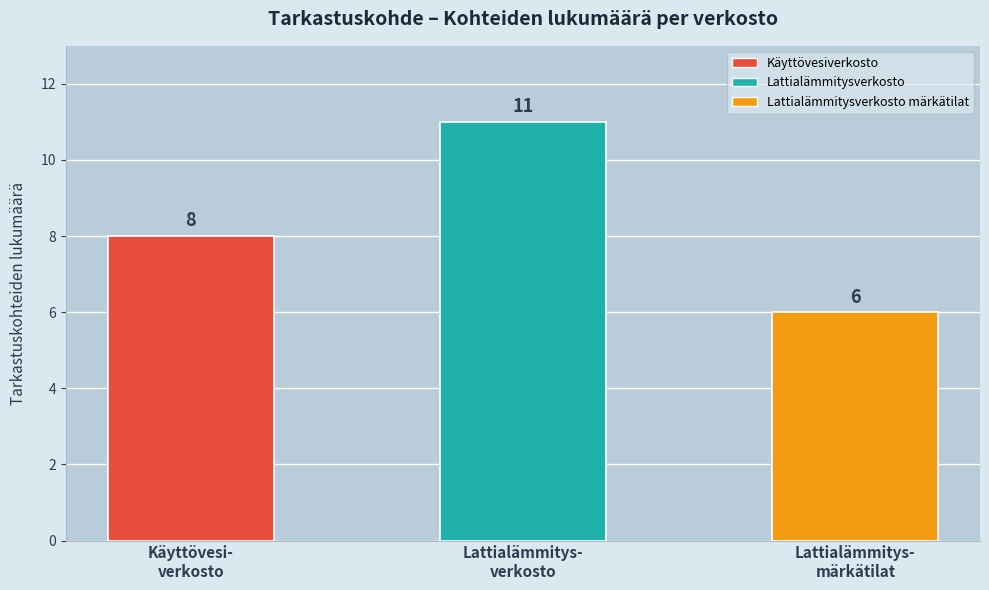

What is the value of the 1st bar from the left?

8